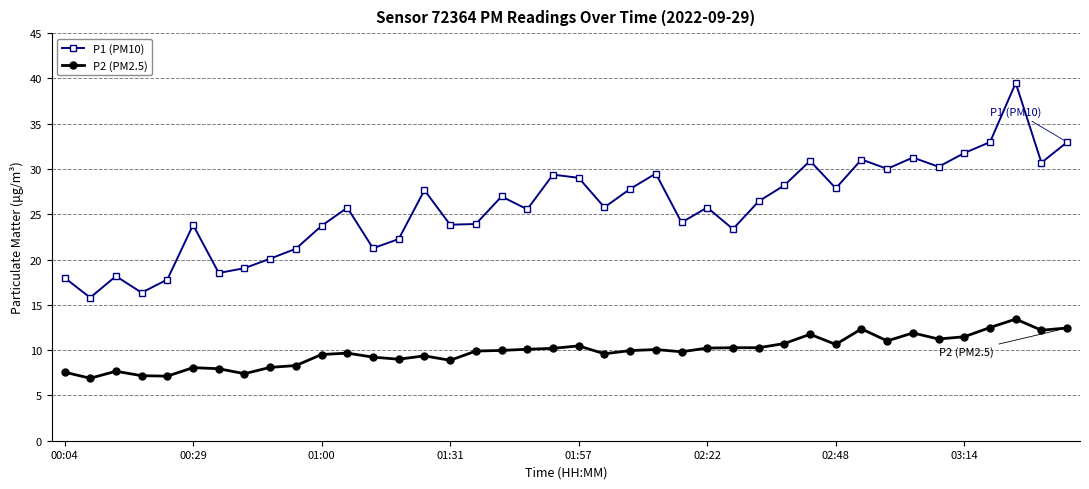

What is the smallest value displayed?

6.9